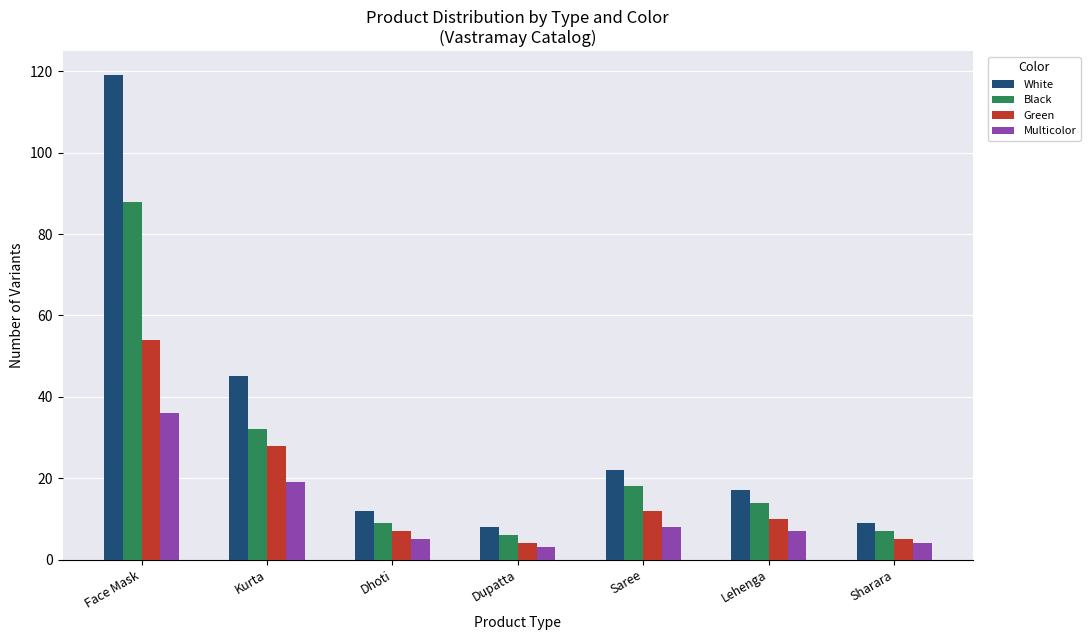

Reading left to right, extract all data points from this chart.

White: 119	45	12	8	22	17	9
Black: 88	32	9	6	18	14	7
Green: 54	28	7	4	12	10	5
Multicolor: 36	19	5	3	8	7	4